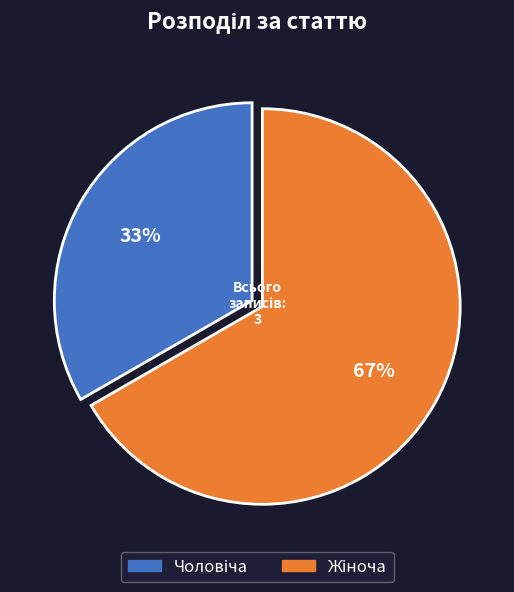

To the nearest percent, what is the average slice percentage?

50%